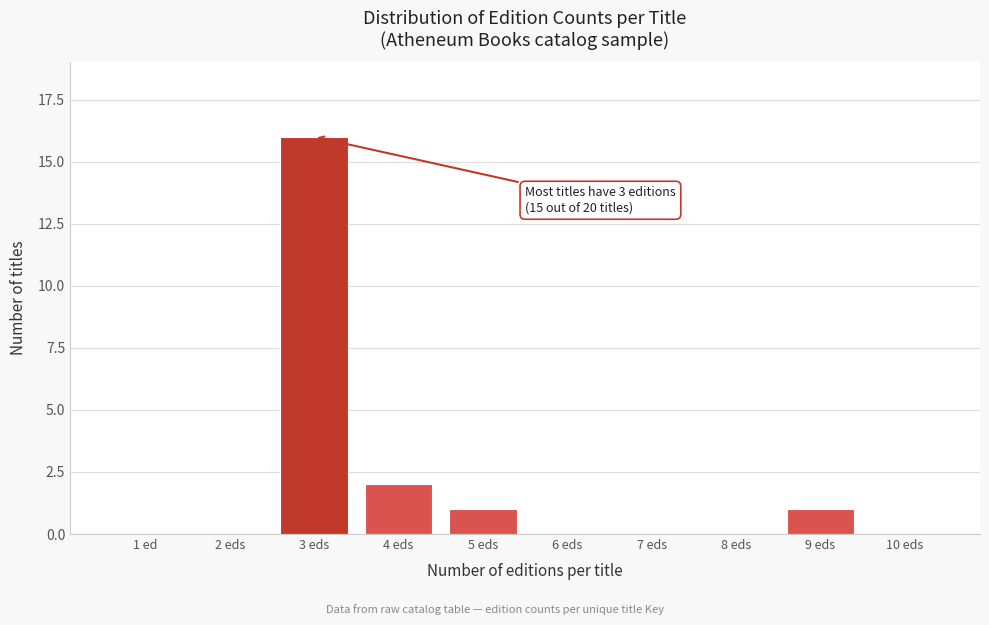

Reading right to left, list all the values displayed in this chart.

10 eds=0	9 eds=1	8 eds=0	7 eds=0	6 eds=0	5 eds=1	4 eds=2	3 eds=16	2 eds=0	1 ed=0